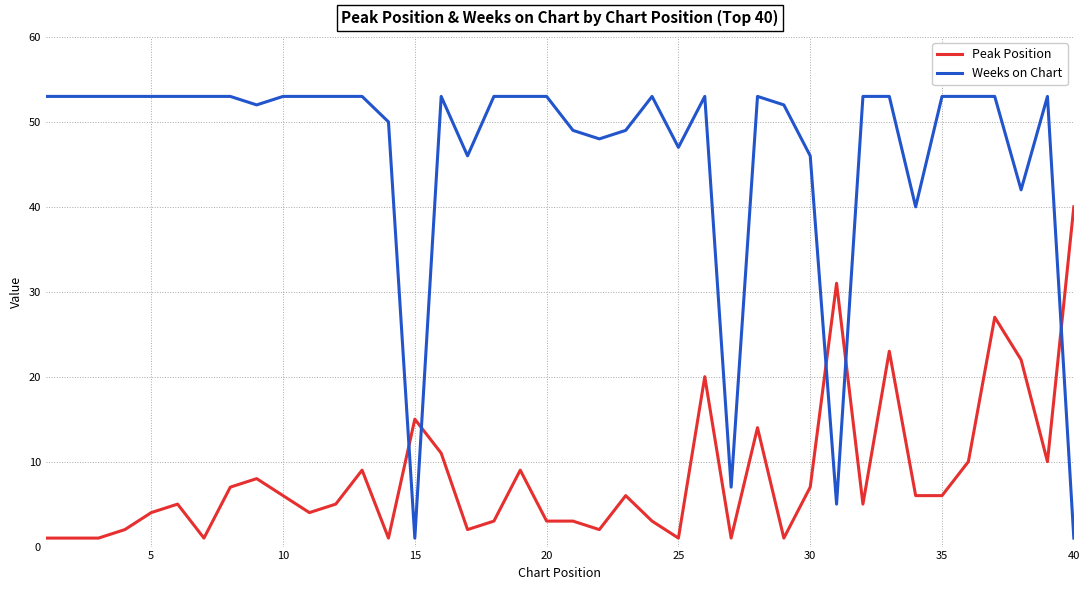

Which series has the largest total across all categories?

Weeks on Chart